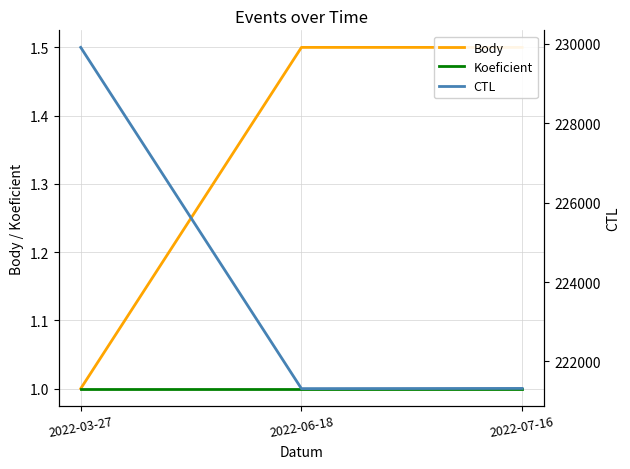

Rank the series at 2022-06-18 from highest to lowest value.

CTL, Body, Koeficient